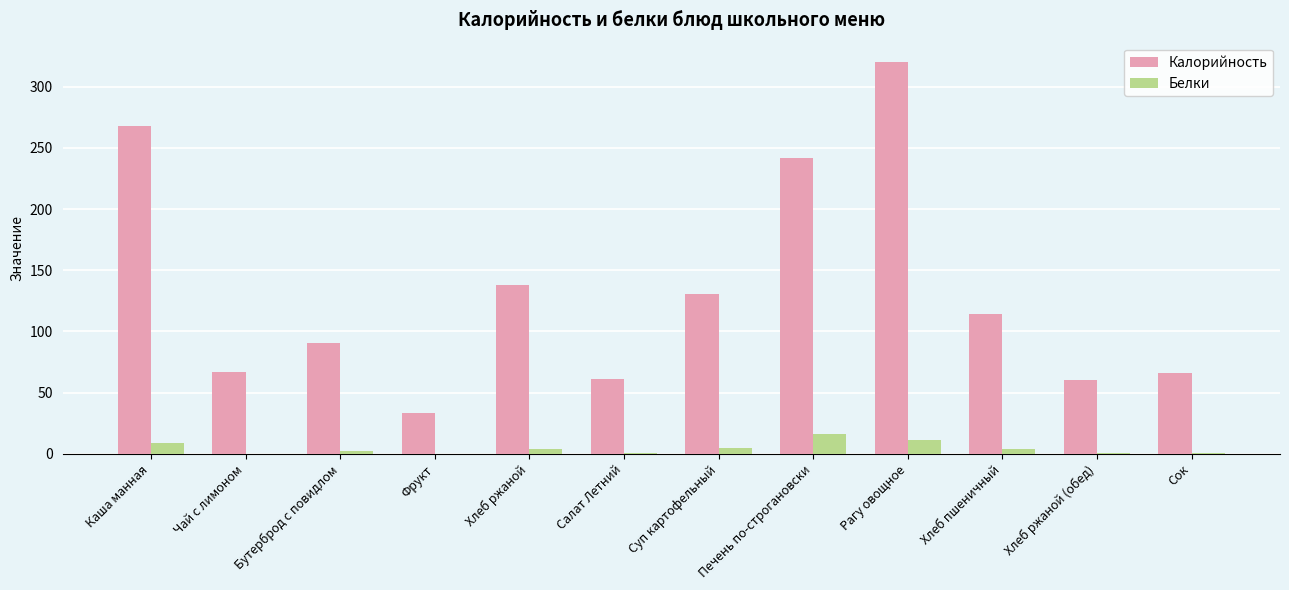

Are the bars grouped side by side (vs. stacked)?

Yes